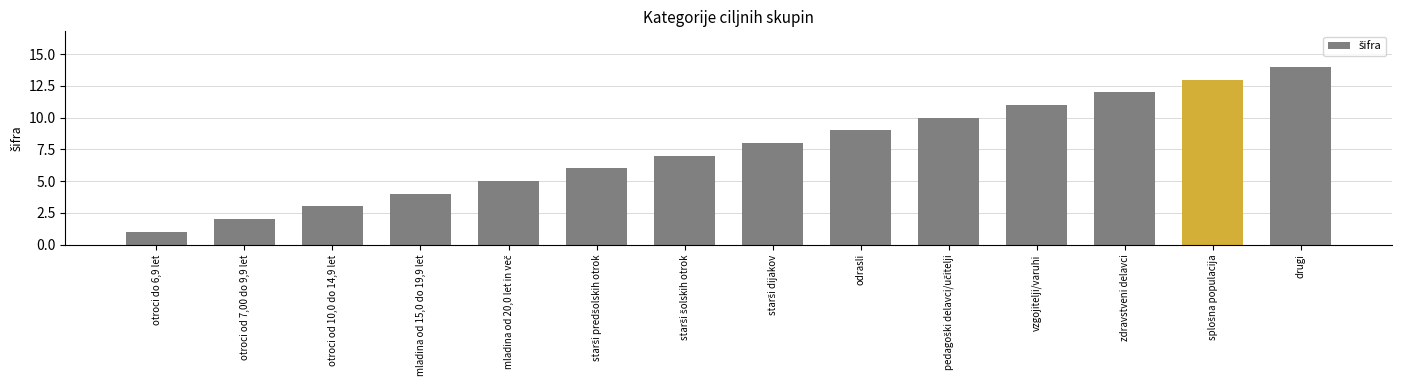

Are the bars horizontal?

No